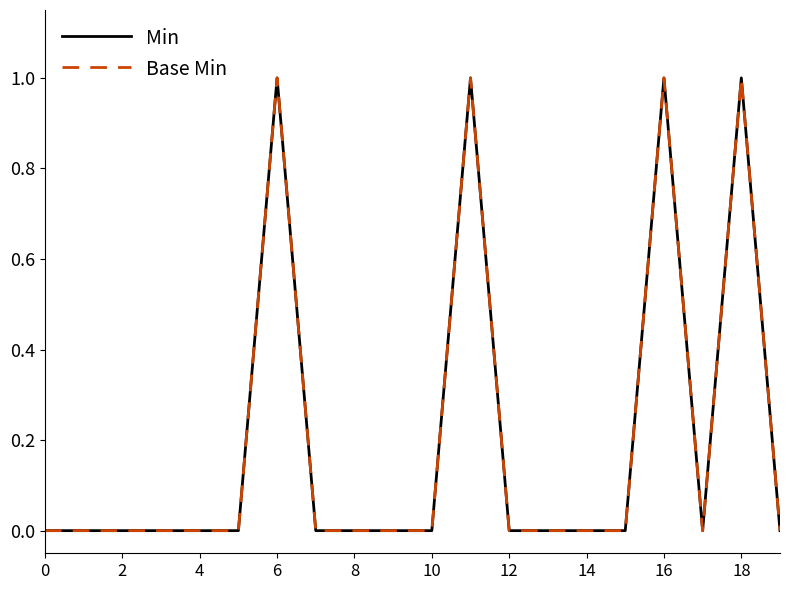

True or false: Base Min and Min intersect in this chart.

False